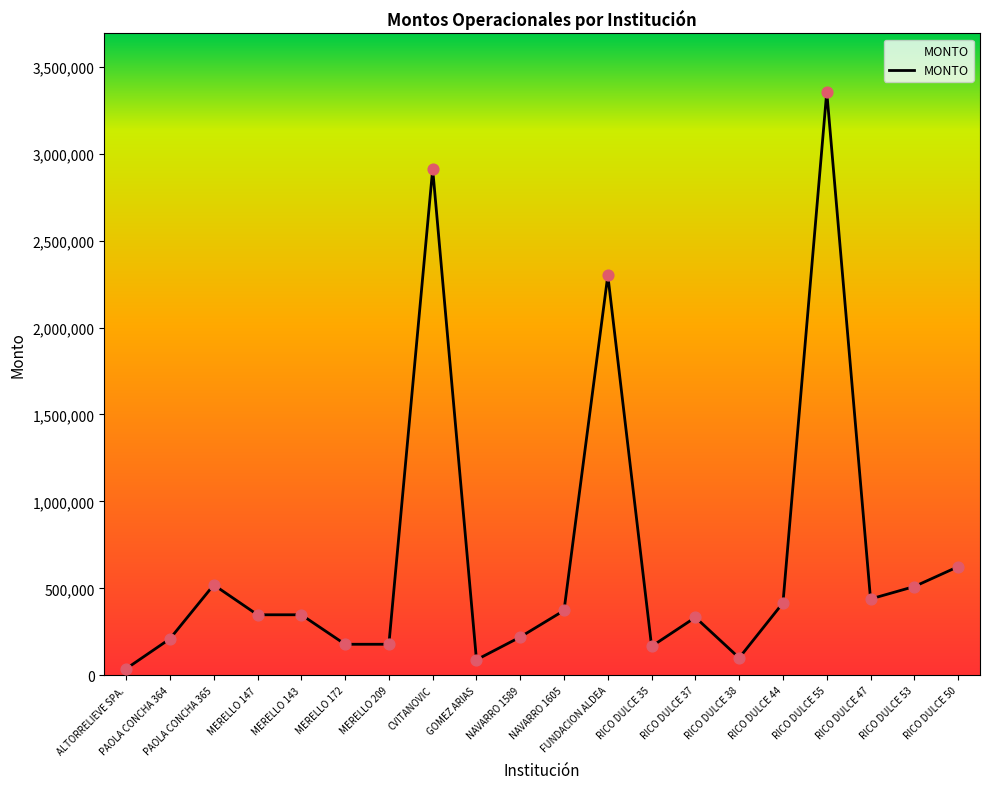

What is the change in value from PAOLA CONCHA 364 to CVITANOVIC?

+2701692